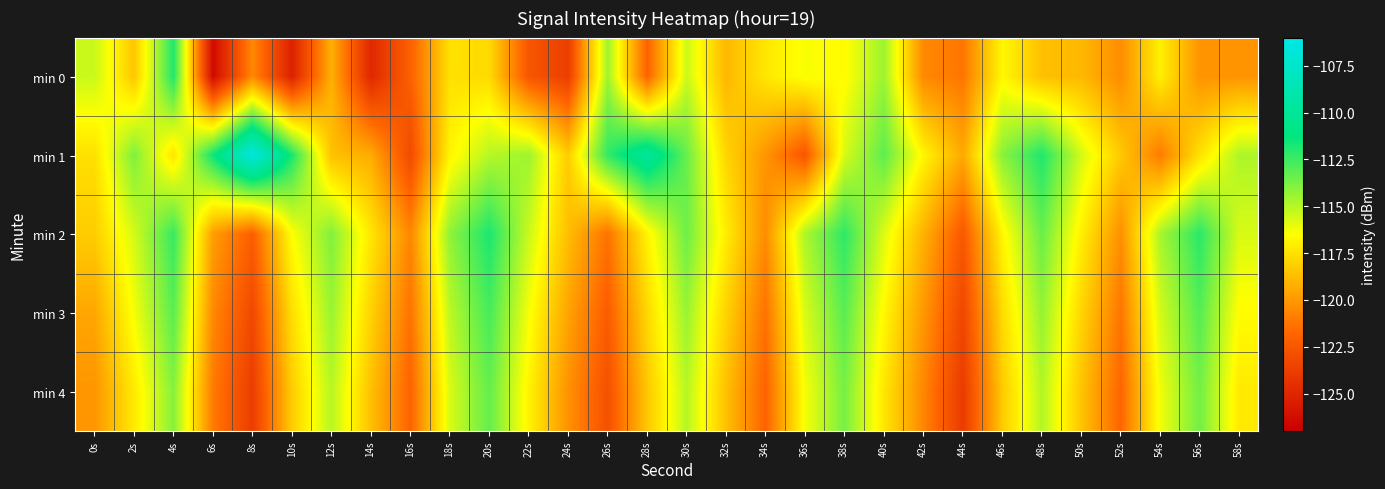

Which series changed the most between 0s and 46s?

min 1